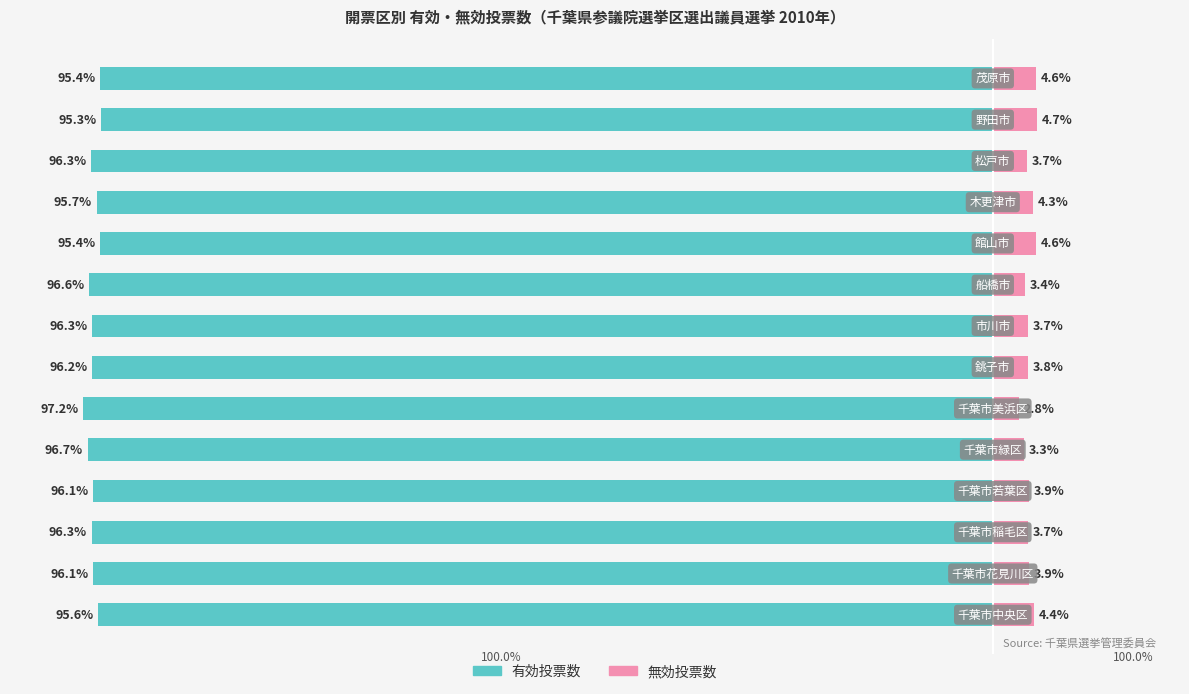

How many data points in 無効投票数 are above 3?

13